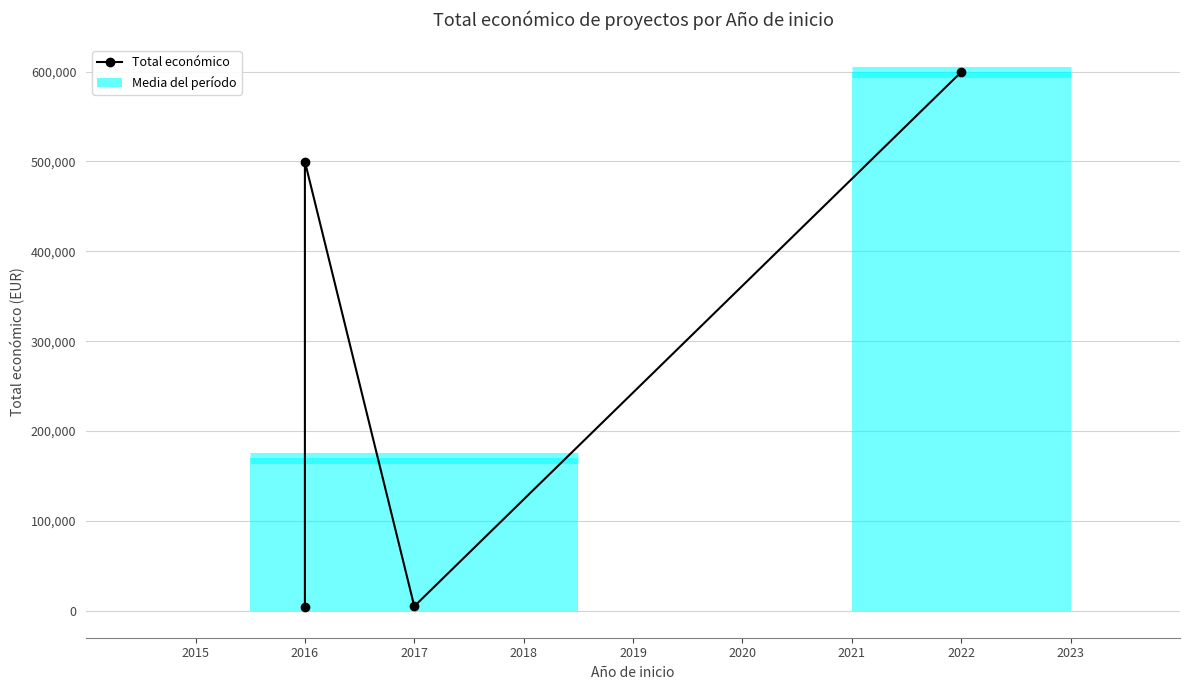

What is the greatest value displayed?

599480